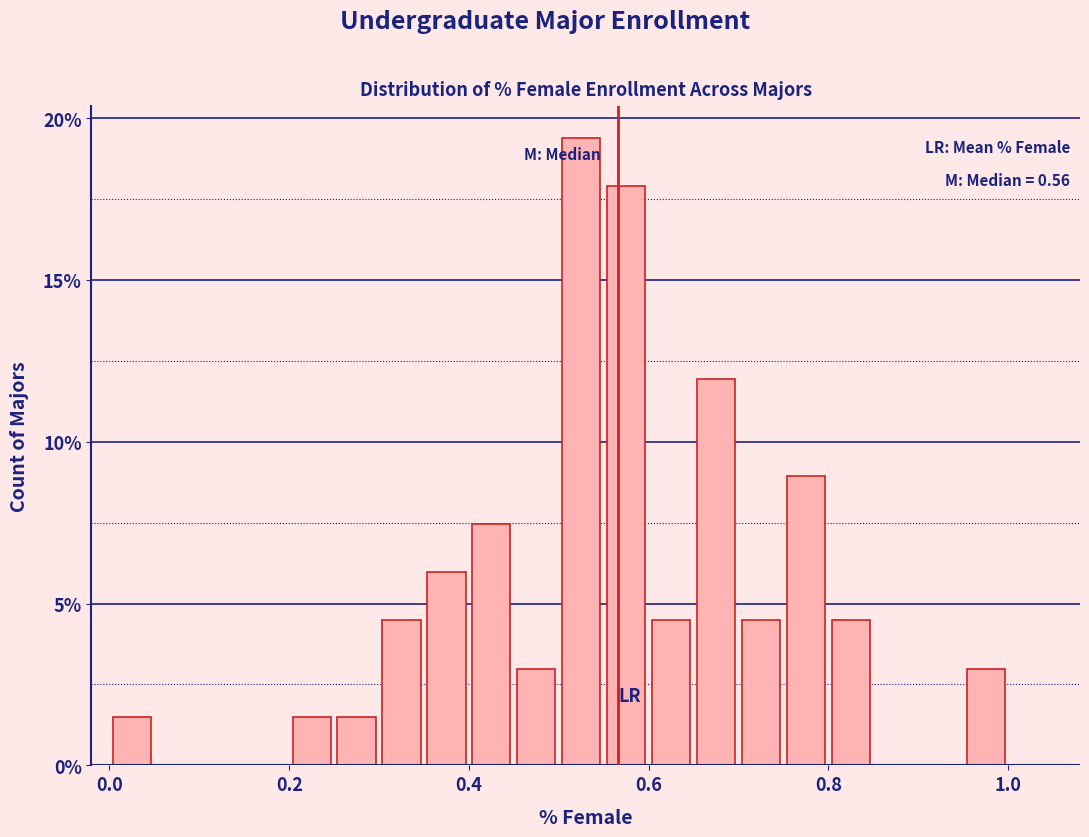

Around what value on the x-axis is the tallest bar? Give the approximate position of its centre, as read against the axis.

0.52